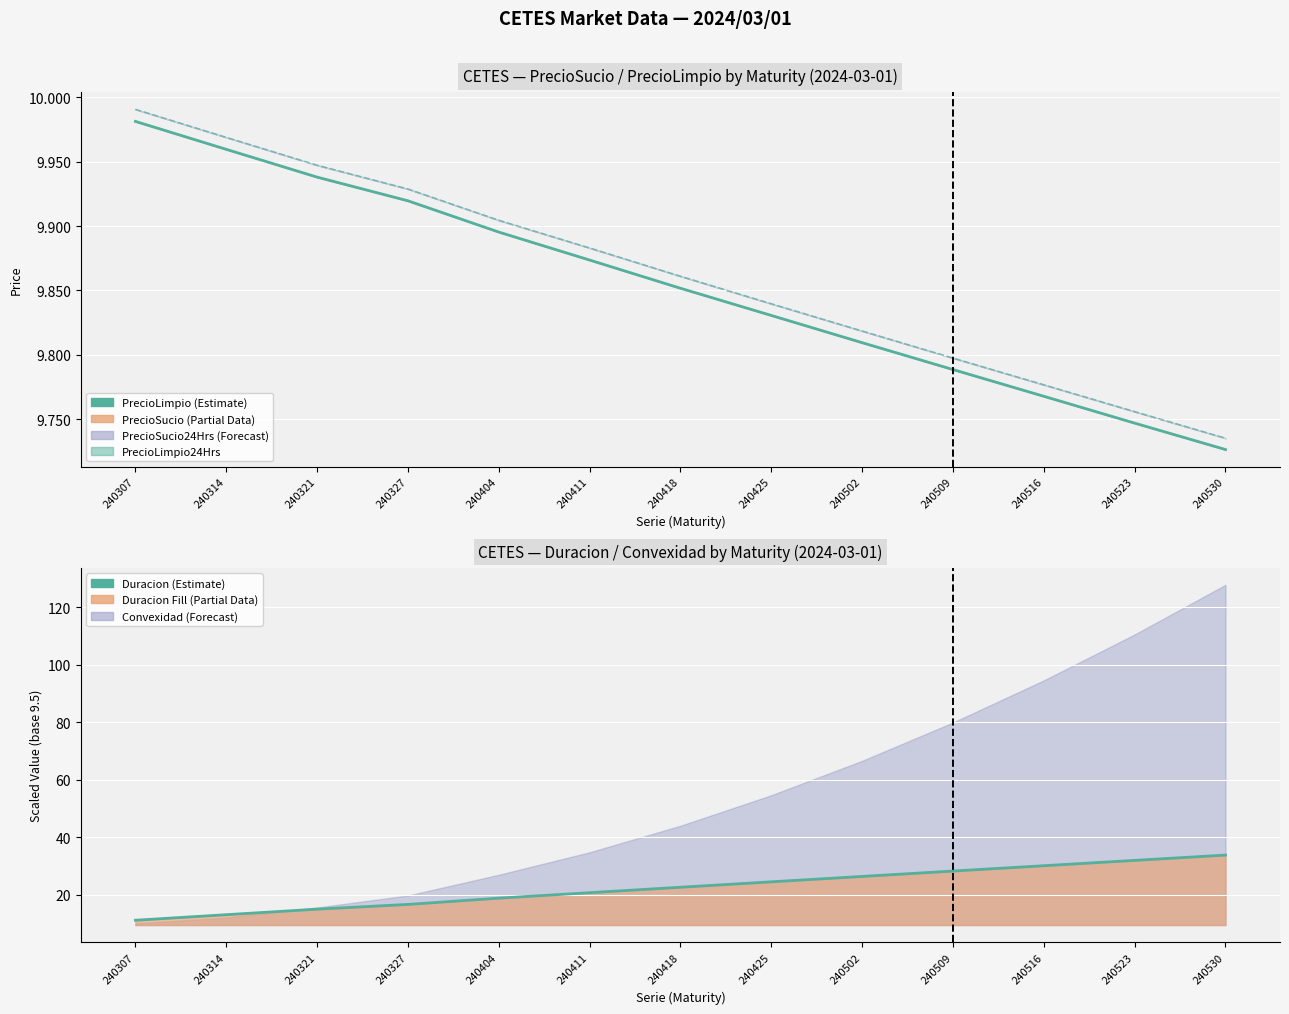

Is the value of Duracion (line) at 240327 greater than the value of PrecioLimpio24Hrs at 240327?

Yes